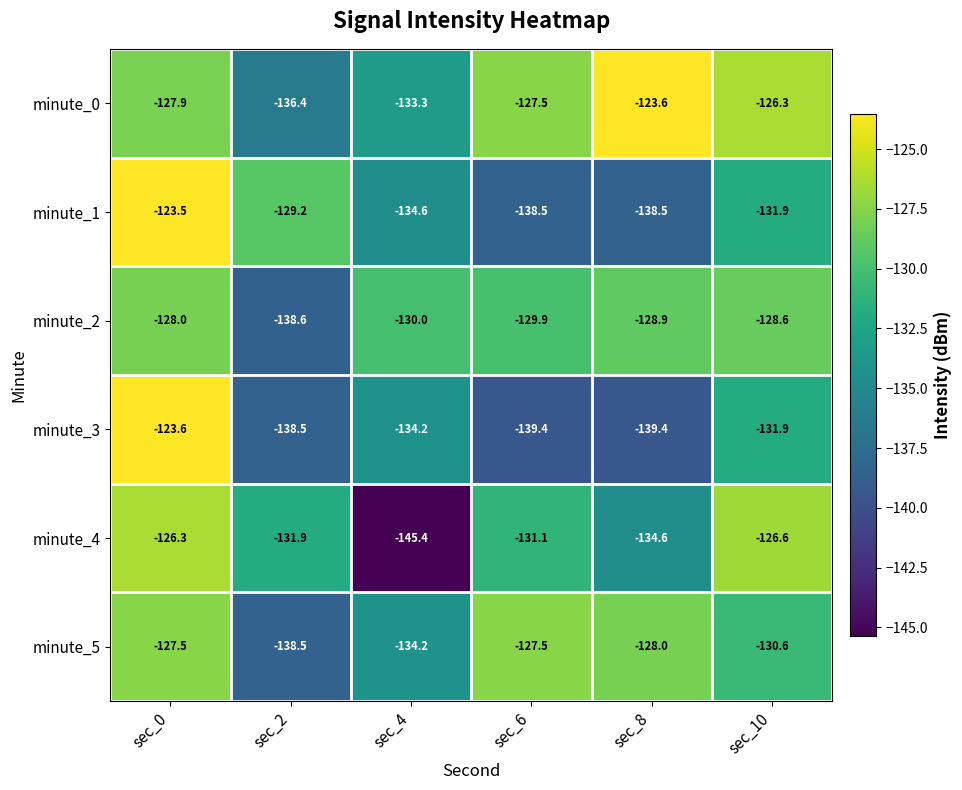

What is the total value across all series at sec_8?

-793.0